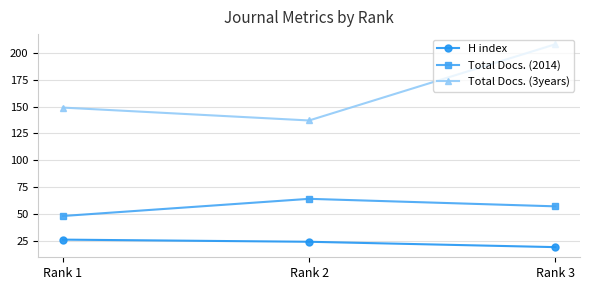

Rank the series at Rank 1 from lowest to highest value.

H index, Total Docs. (2014), Total Docs. (3years)